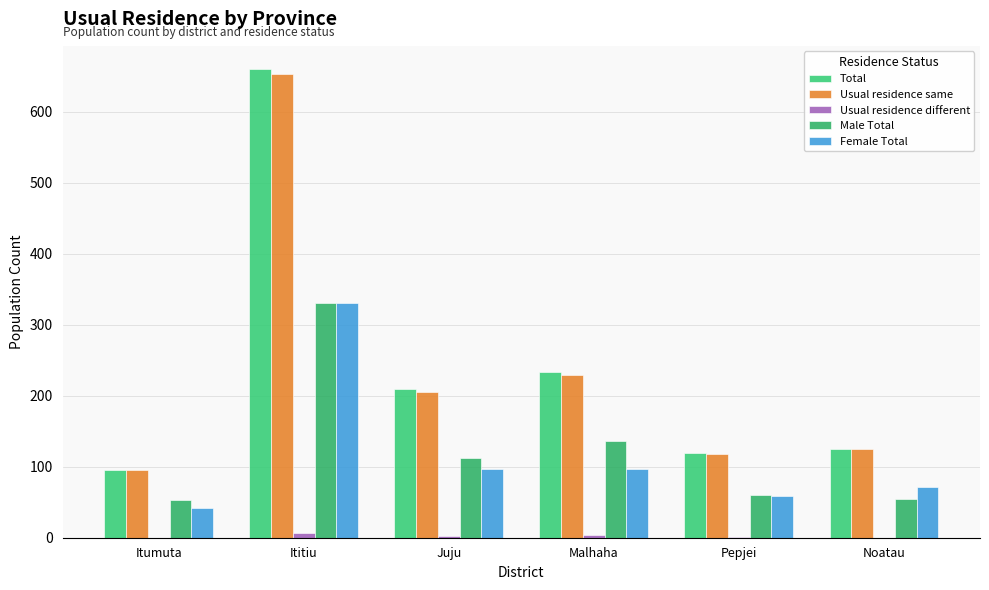

How many series are shown in this chart?

5